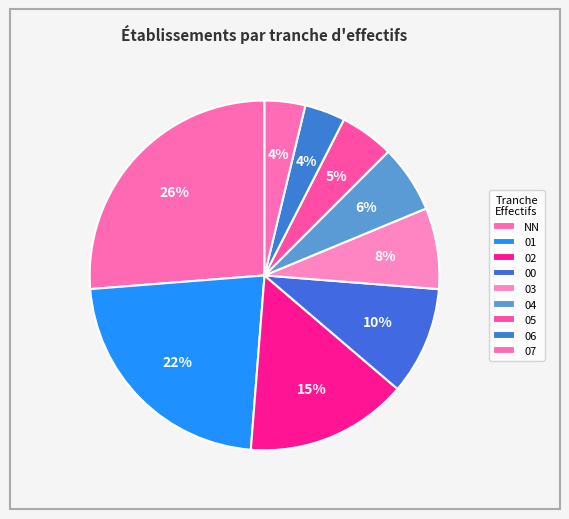

Combined, what portion of the pie is 01 and 04?

28.8%